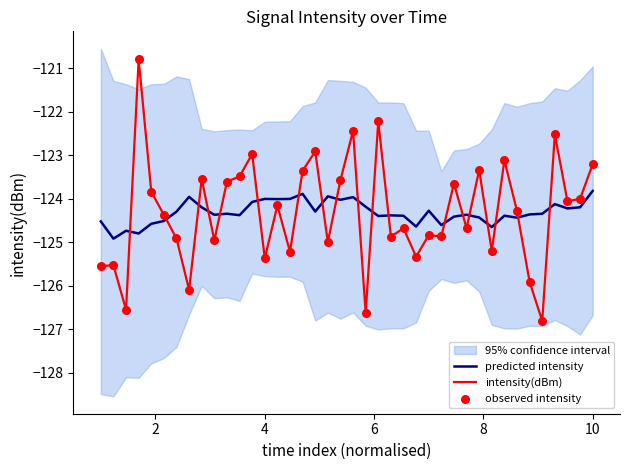

What is the lowest value of the predicted intensity series?

-124.9